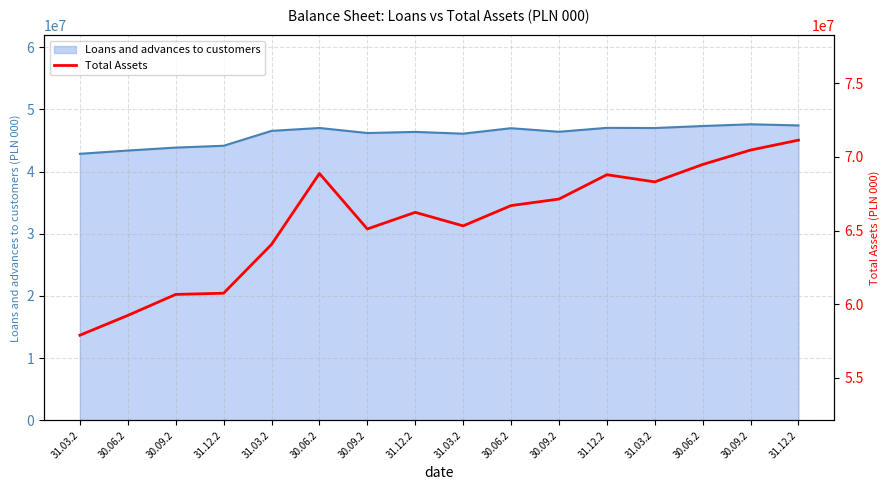

List the labels in order of value, smallest first.

31.03.2, 30.06.2, 30.09.2, 31.12.2, 31.03.2, 30.09.2, 31.03.2, 31.12.2, 30.06.2, 30.09.2, 31.03.2, 31.12.2, 30.06.2, 30.06.2, 30.09.2, 31.12.2